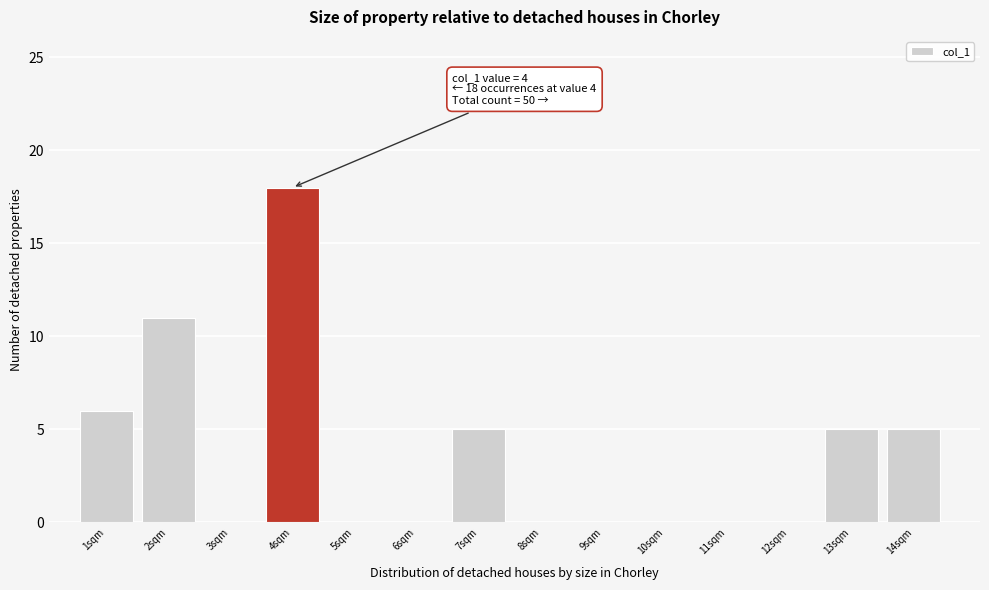

Reading right to left, extract all data points from this chart.

14sqm=5	13sqm=5	12sqm=0	11sqm=0	10sqm=0	9sqm=0	8sqm=0	7sqm=5	6sqm=0	5sqm=0	4sqm=18	3sqm=0	2sqm=11	1sqm=6